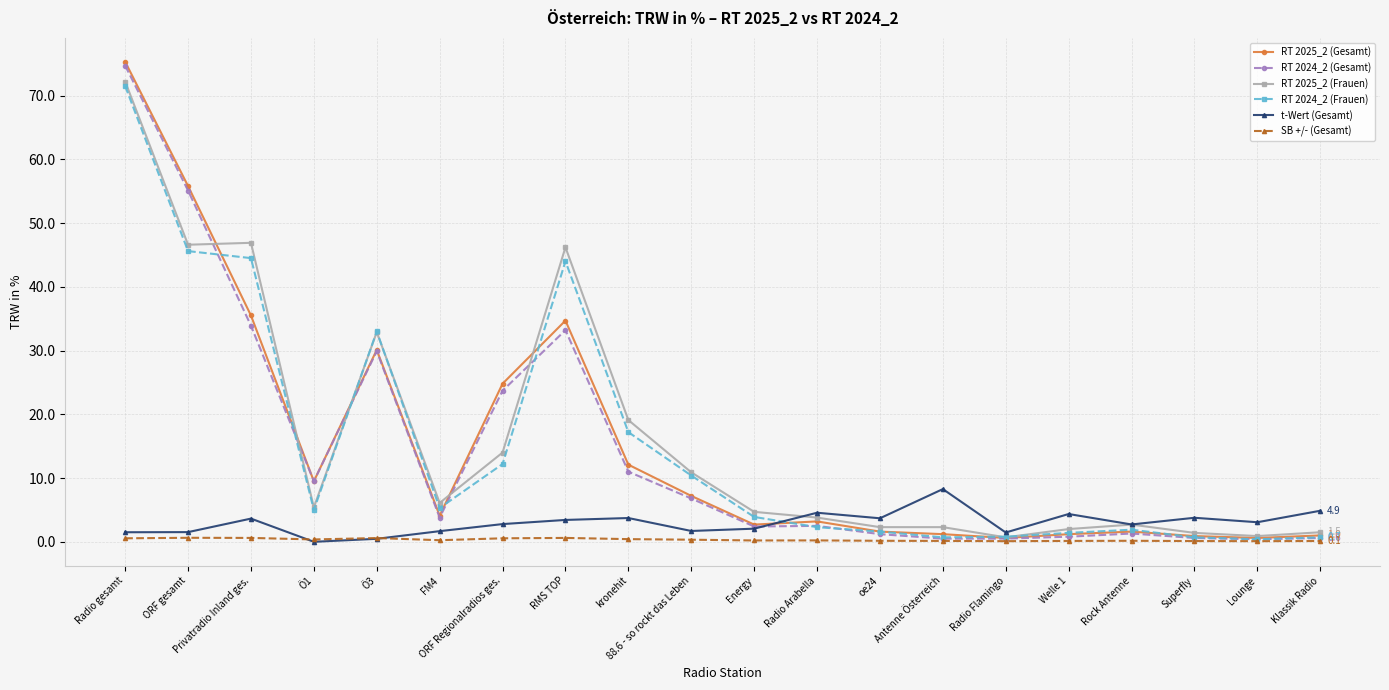

At which label does RT 2025_2 (Gesamt) first exceed 4?

Radio gesamt